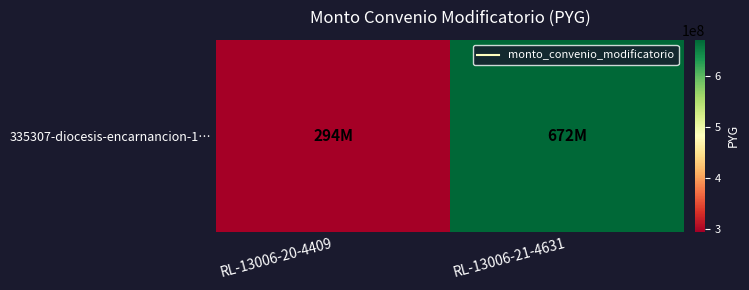

At which label is the value closest to 483000000?

RL-13006-20-4409